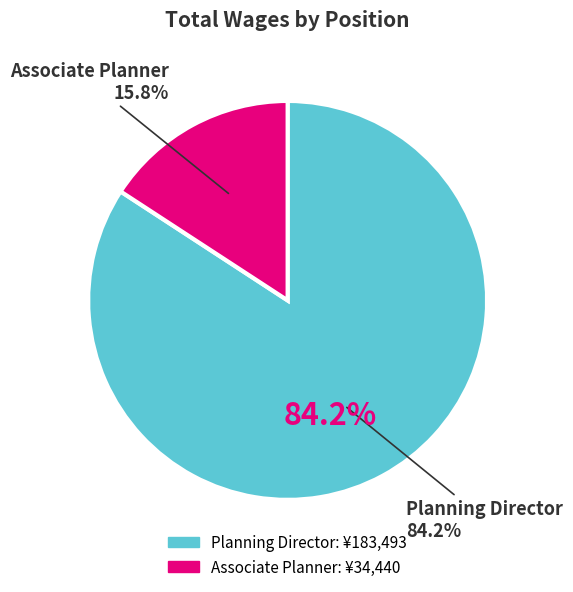

Is there any slice that represents more than half of the pie?

Yes